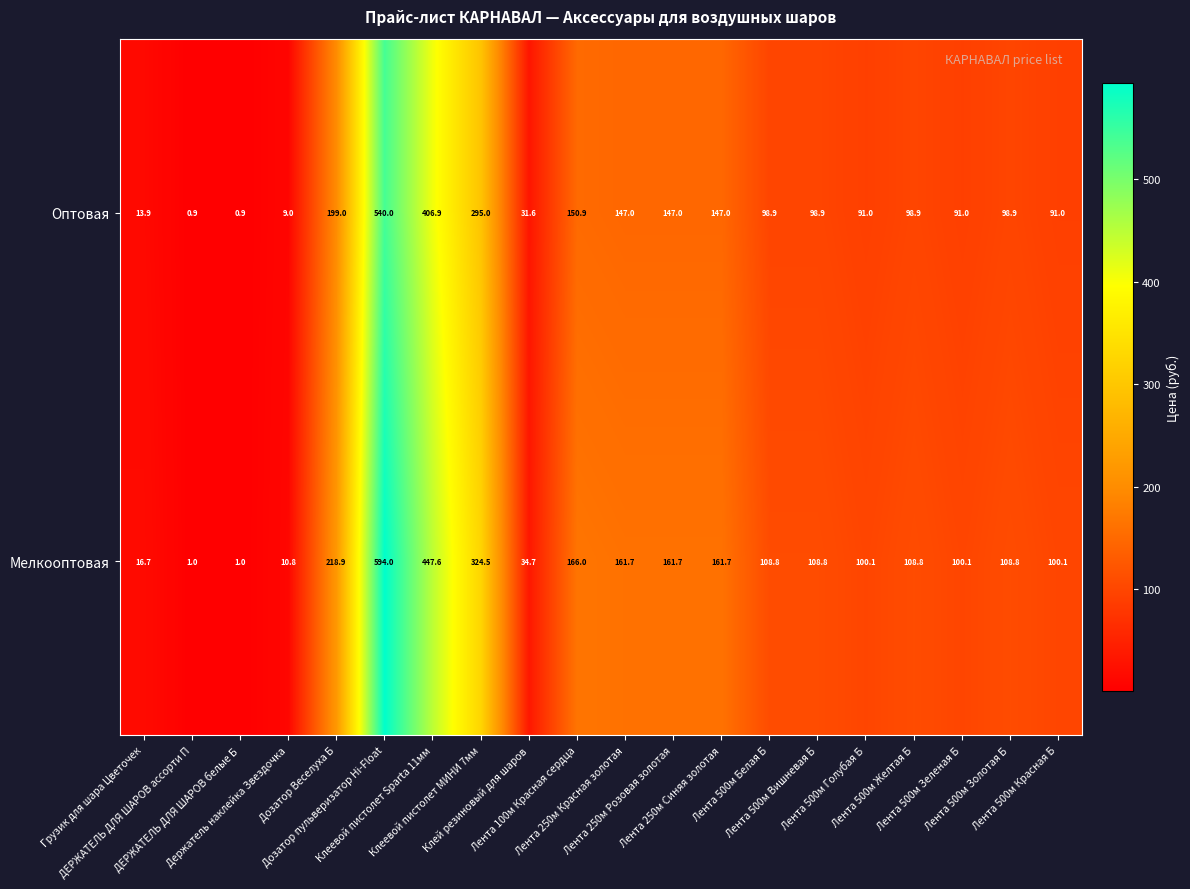

At which category is the sum across all series the highest?

Дозатор пульверизатор Hi-Float